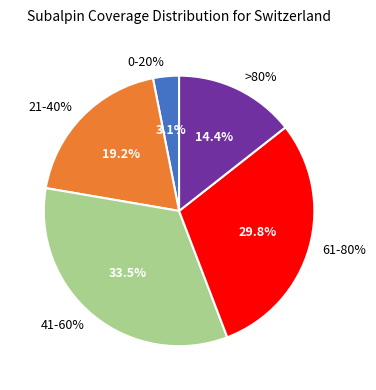

To the nearest percent, what portion does 21-40% represent?

19%